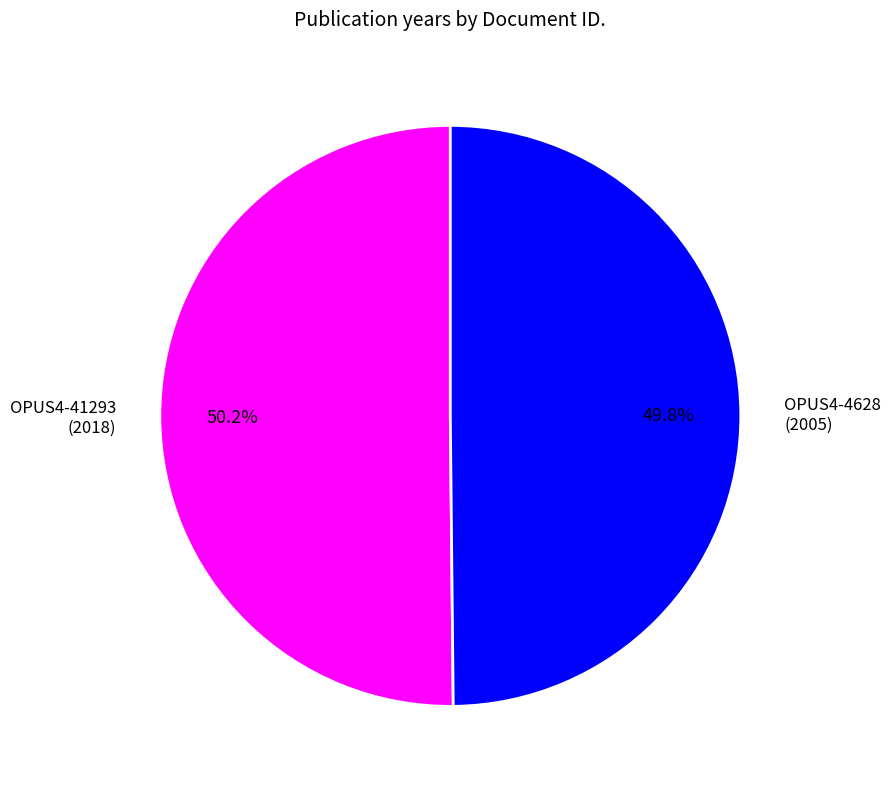

Is there any slice that represents more than half of the pie?

Yes